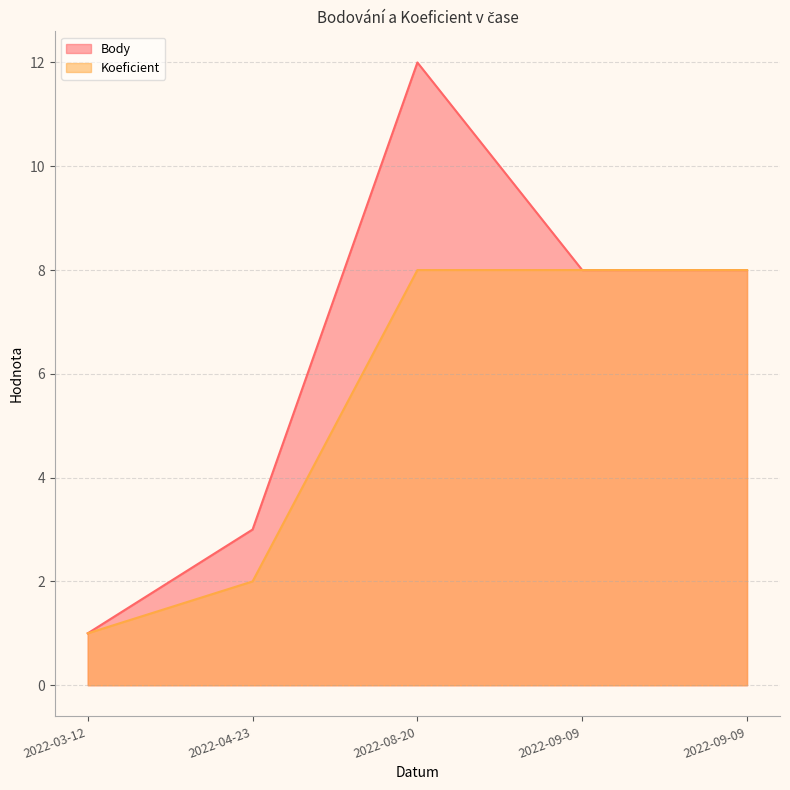

Rank the series by their maximum value, from lowest to highest.

Koeficient, Body